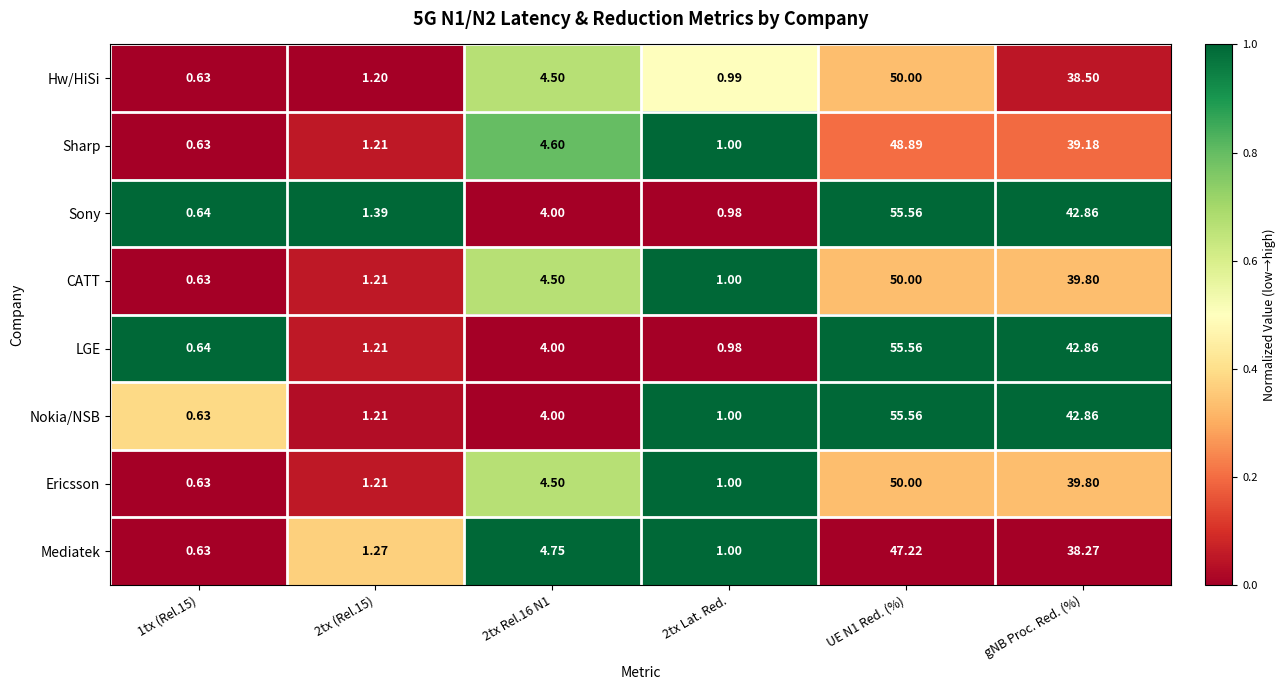

Between 2tx (Rel.15) and 2tx Lat. Red., which series saw the biggest shift?

Sony